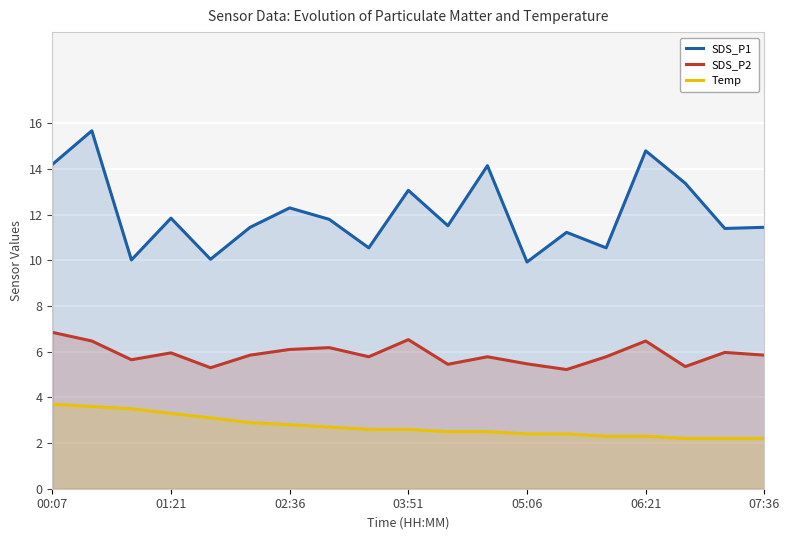

What is the value of the SDS_P2 point at the 5th from the left?

5.3